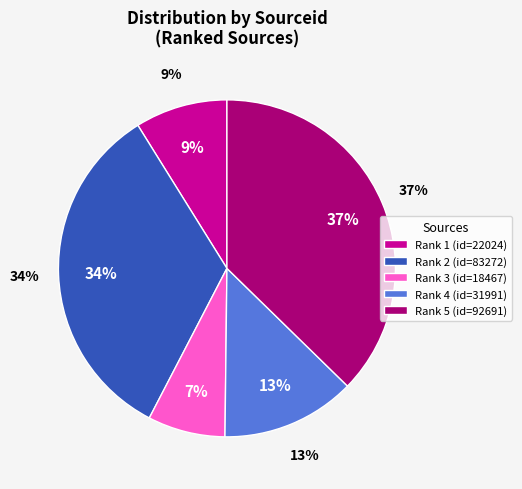

Is Rank 3 the majority of the pie?

No